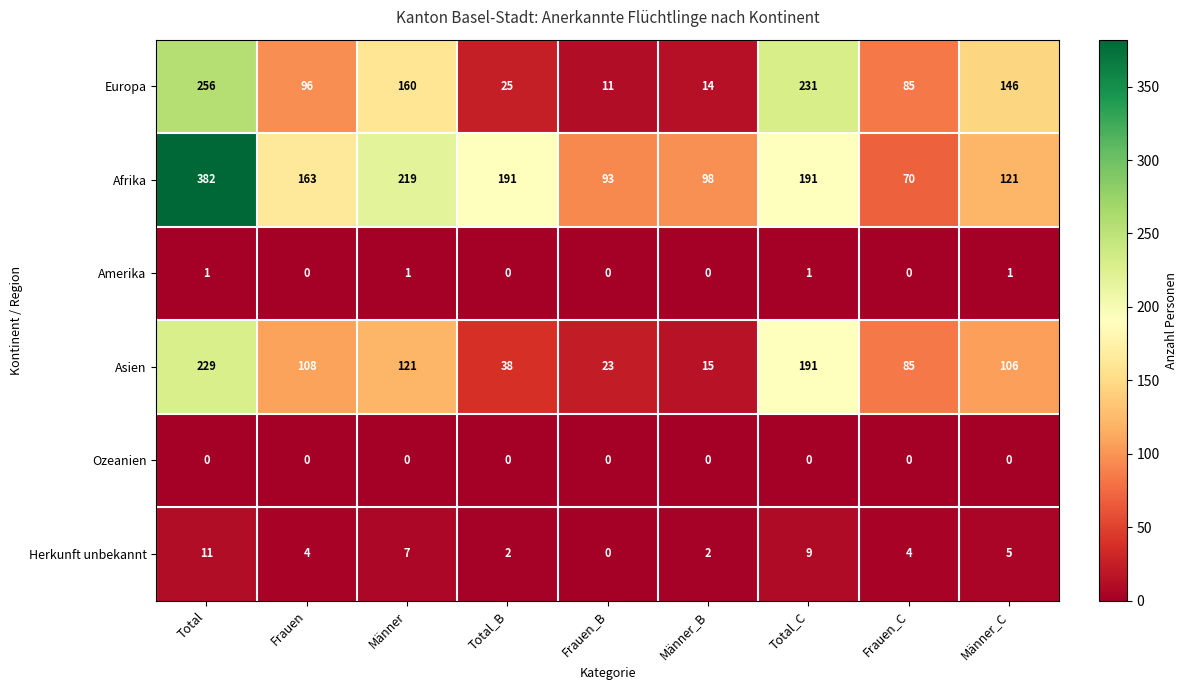

Which series has the largest total across all categories?

Afrika